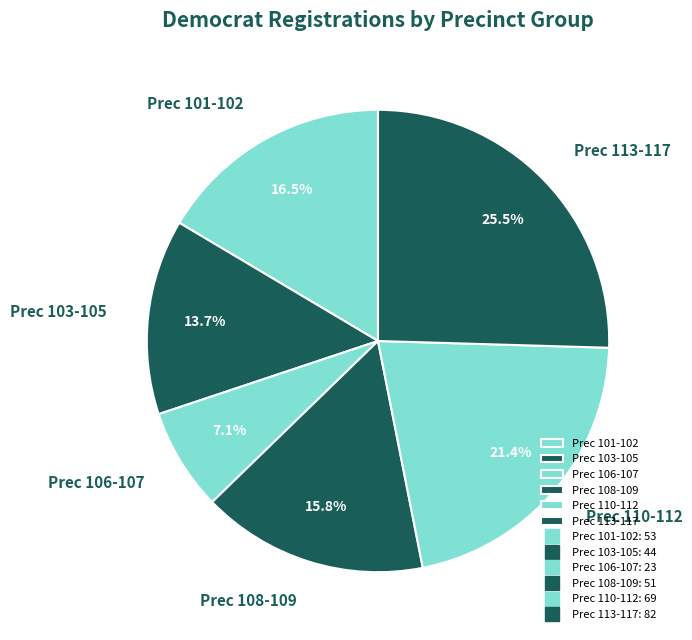

Does Prec 113-117 represent more than half of the total?

No